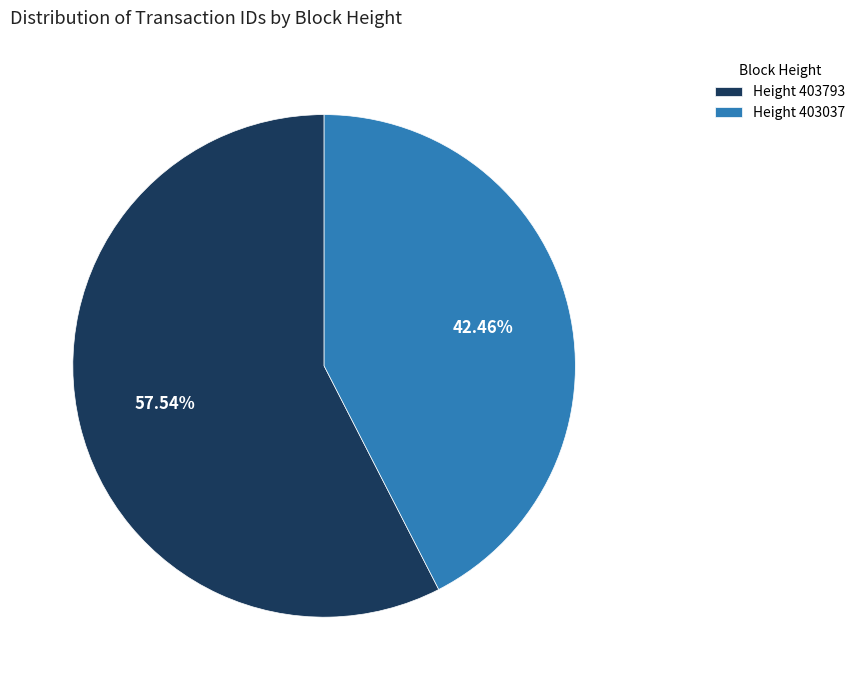

Combined, do Height 403793 and Height 403037 account for over 50%?

Yes